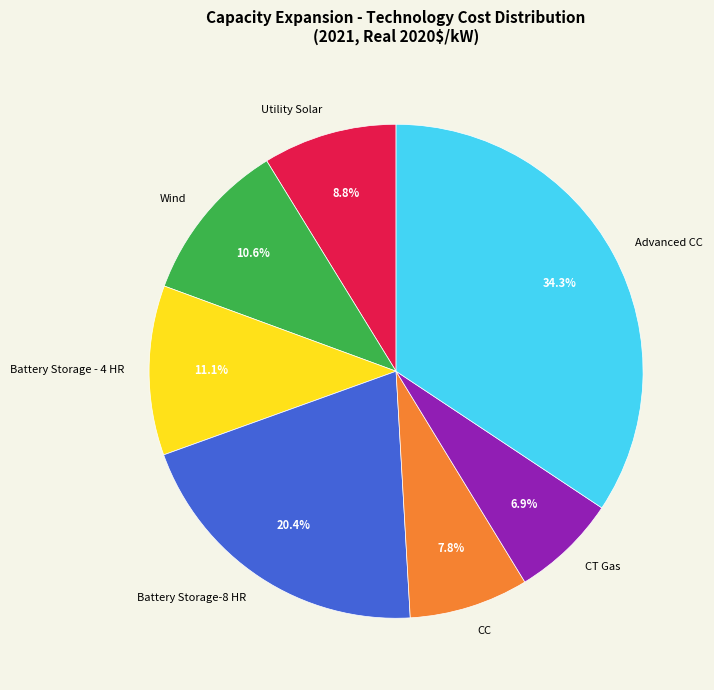

Count the number of slices in the pie.

7